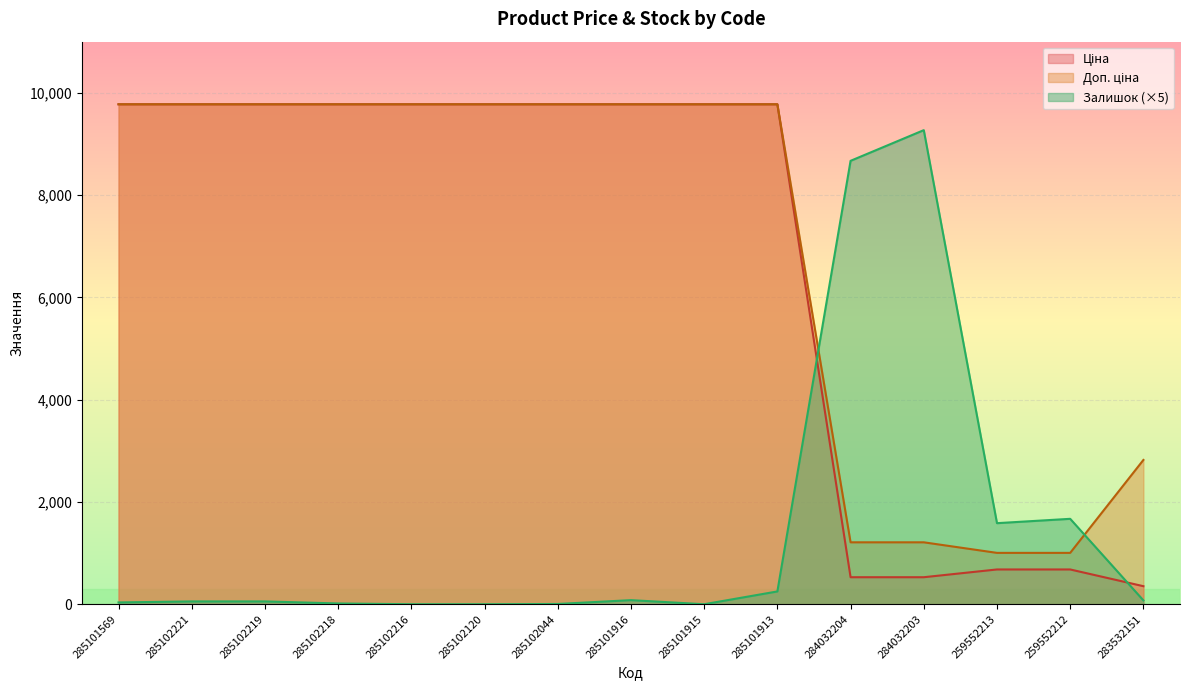

Rank the series at 285102218 from highest to lowest value.

Ціна, Доп. ціна, Залишок